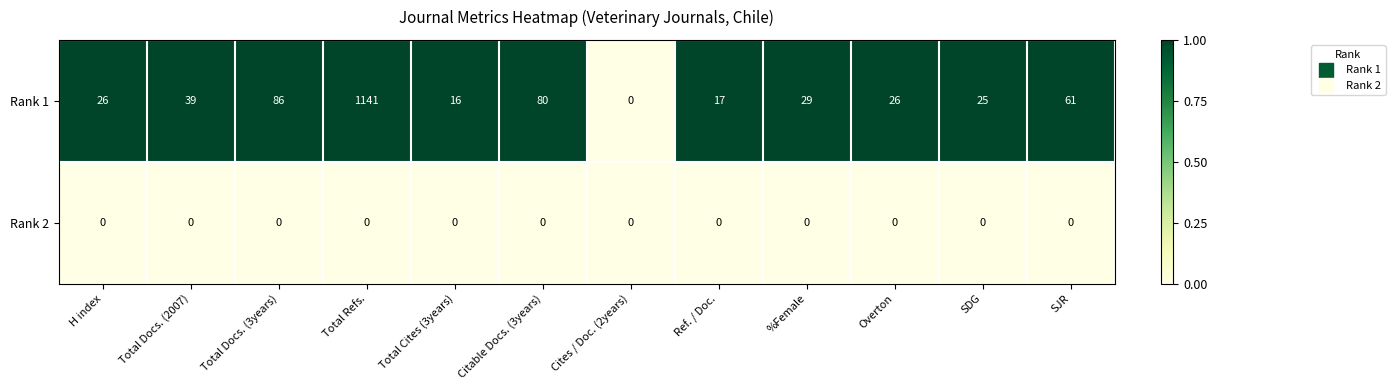

At Total Docs. (2007), list the series in order from largest to smallest.

Rank 1, Rank 2